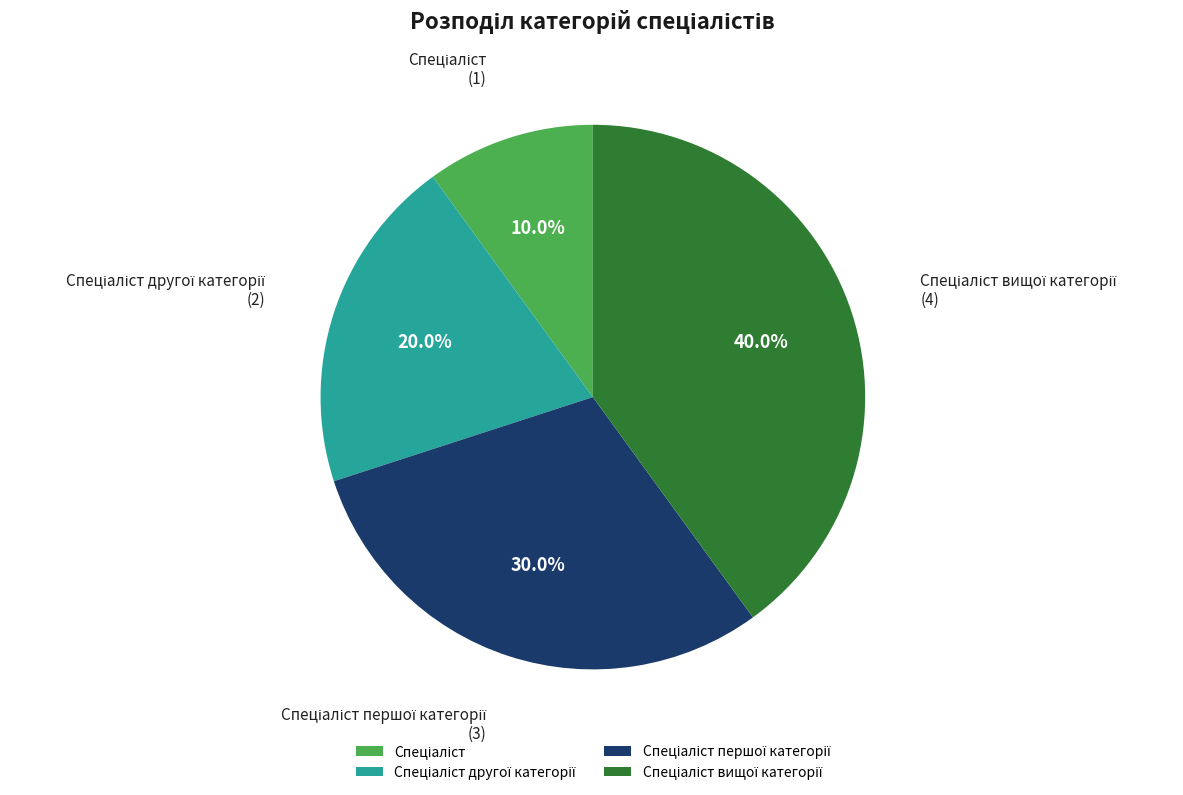

To the nearest percent, what is the average slice percentage?

25%